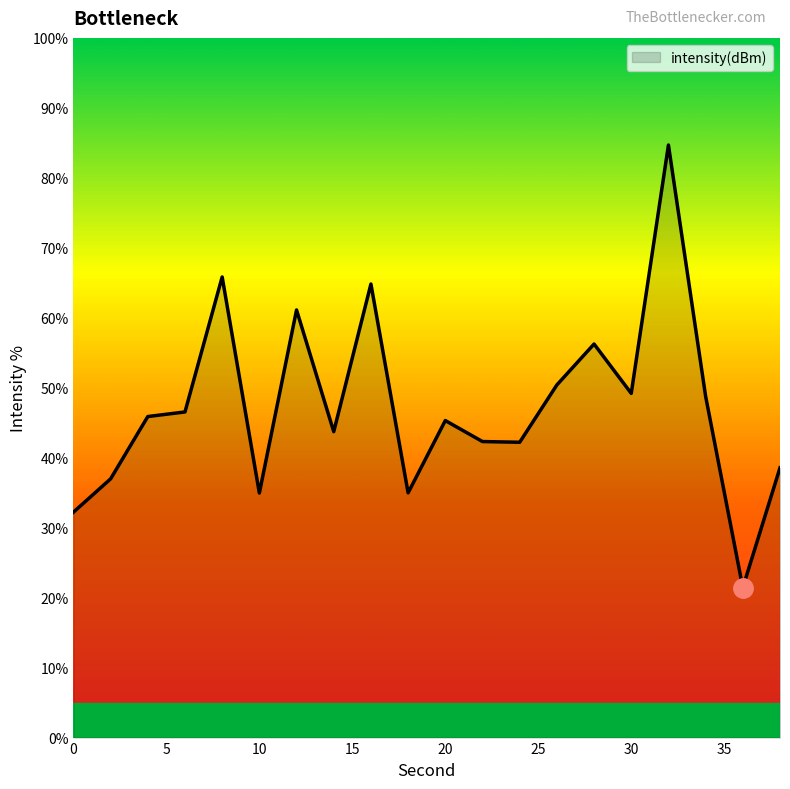

True or false: there are more than 2 points higher than both neighbors.

True